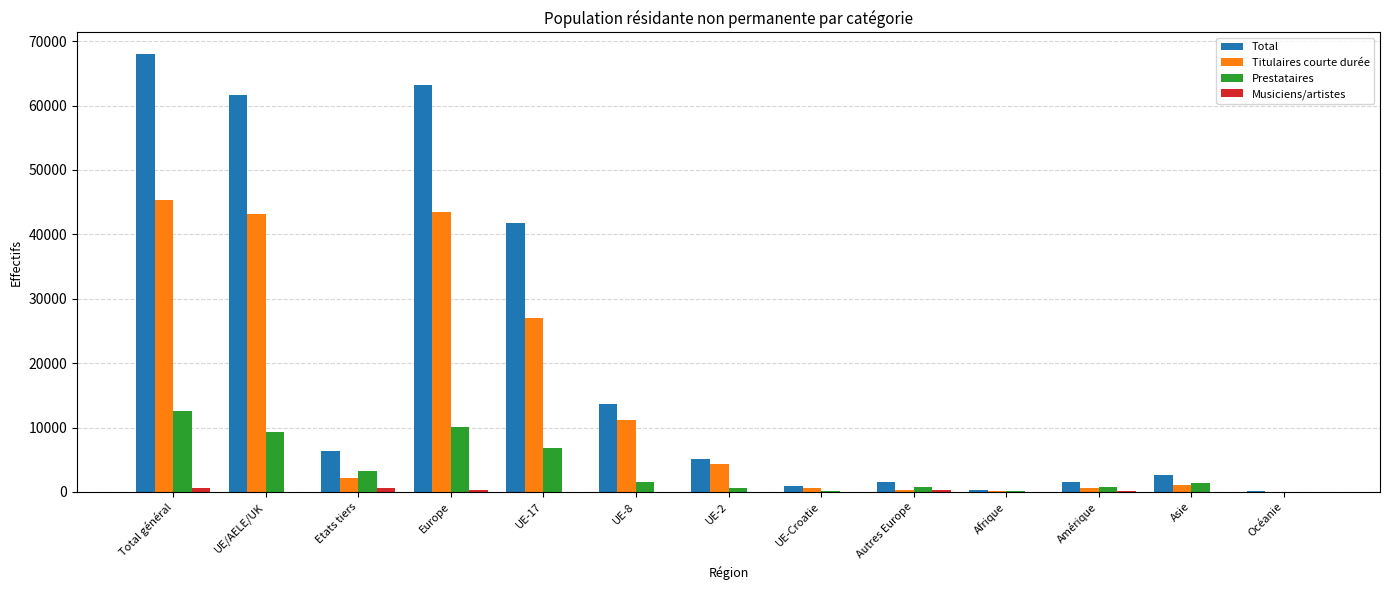

What is the highest value of the Total series?

67952